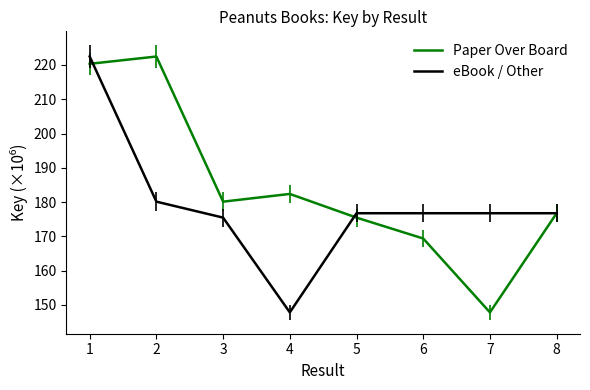

Which series has the largest total across all categories?

Paper Over Board